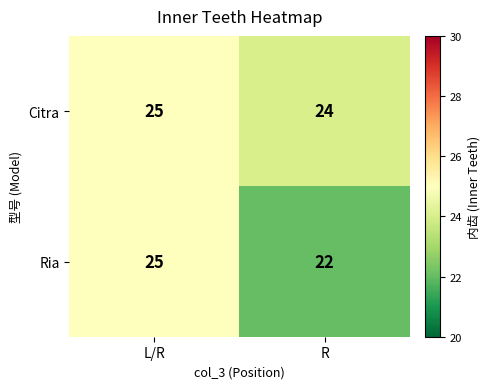

Which series has the largest range (max minus min)?

Ria